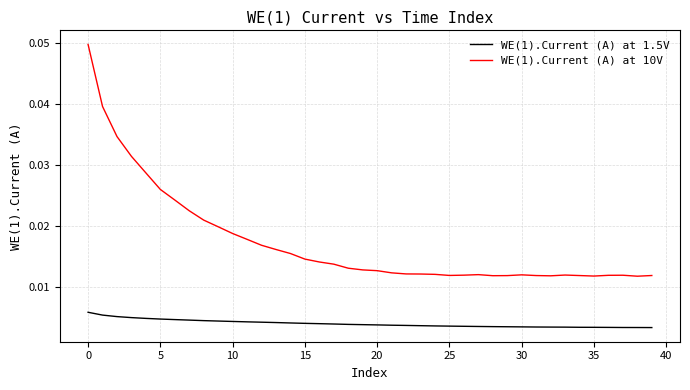

True or false: WE(1).Current (A) at 10V and WE(1).Current (A) at 1.5V cross at least once.

False